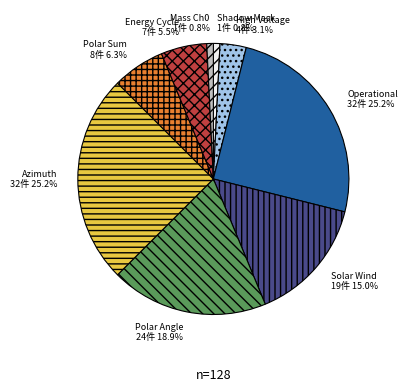

Which category has the biggest portion of the pie?

Operational Index